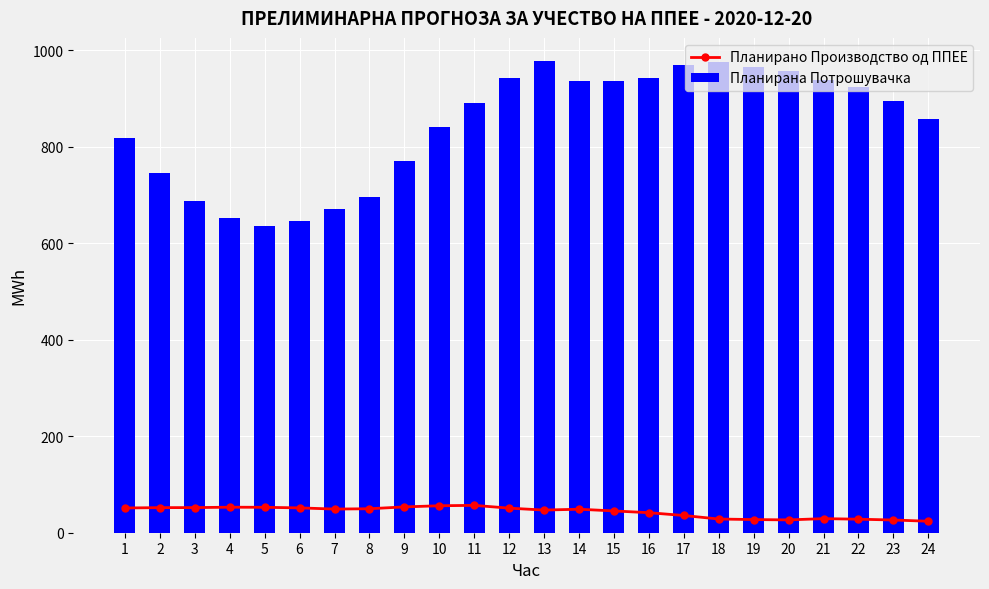

Is the value of Планирано Производство од ППЕЕ at 15 greater than the value of Планирана Потрошувачка at 2?

No